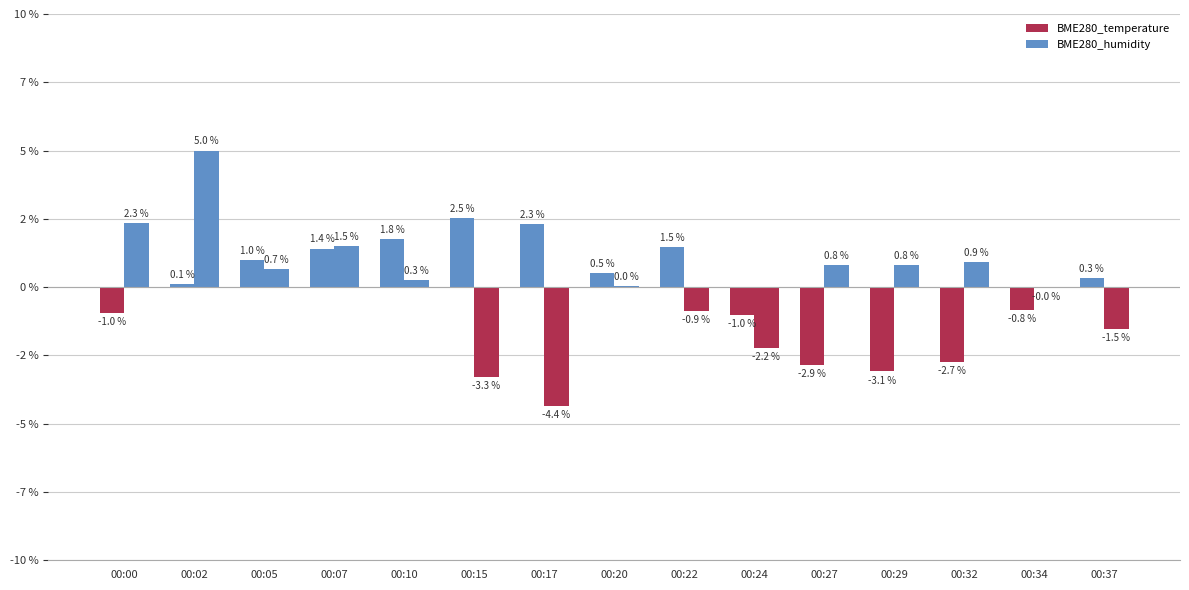

The BME280_temperature series shows 0.5 at 00:20. True or false?

True